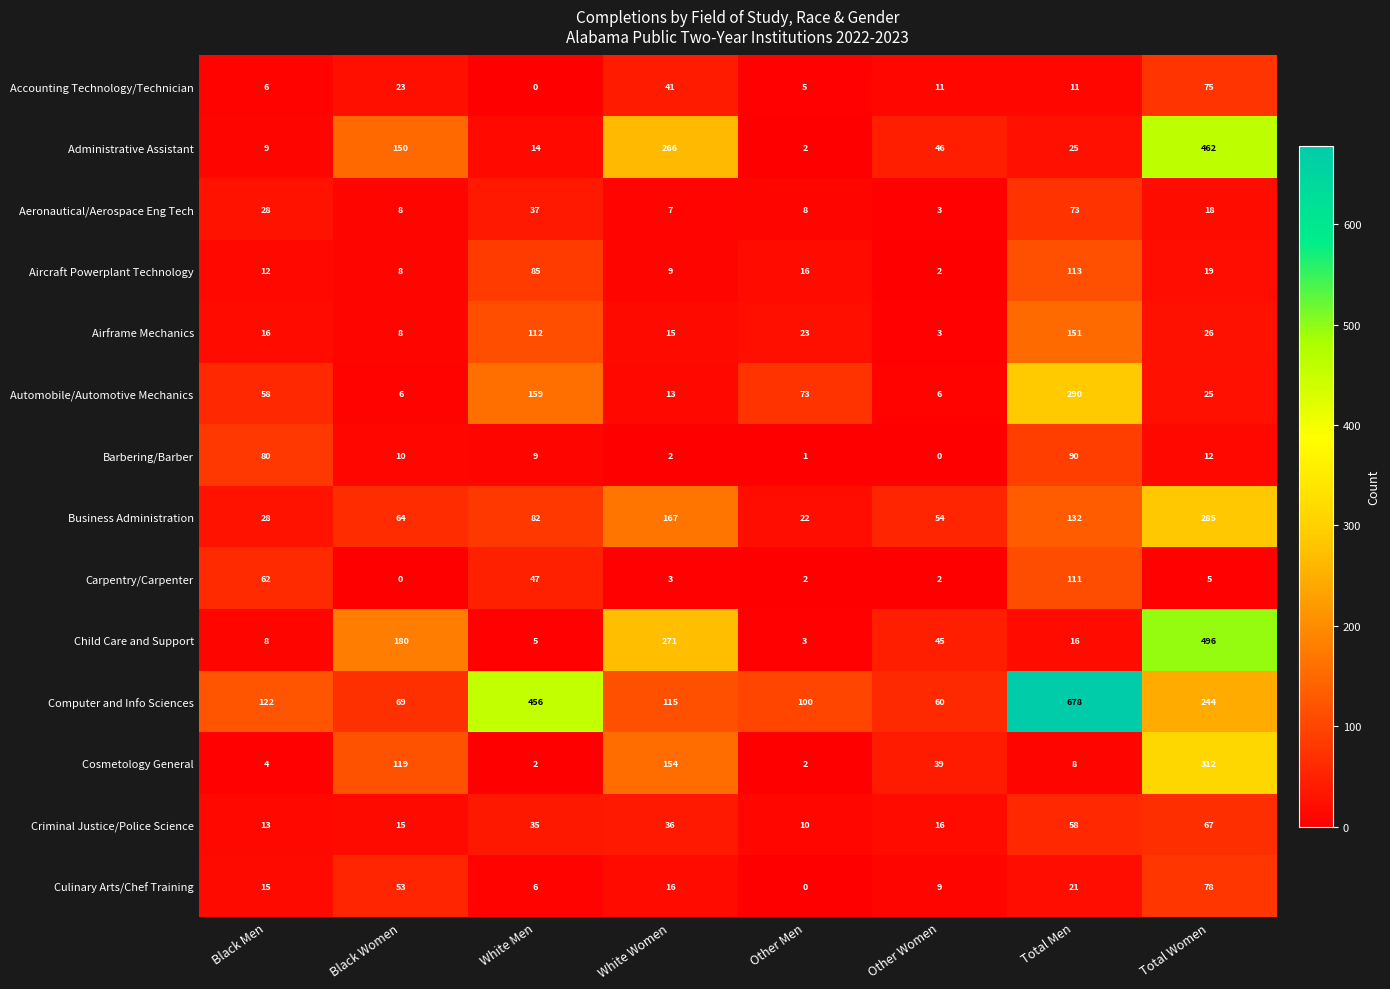

What is the approximate value of Aircraft Powerplant Technology at Other Men, to the nearest 5?

15